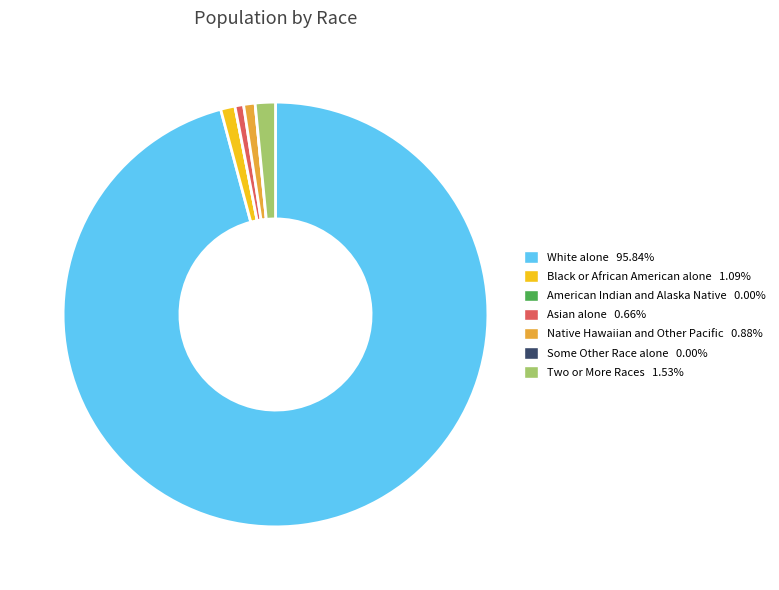

Does White alone 95.84% account for over 50% of the chart?

Yes